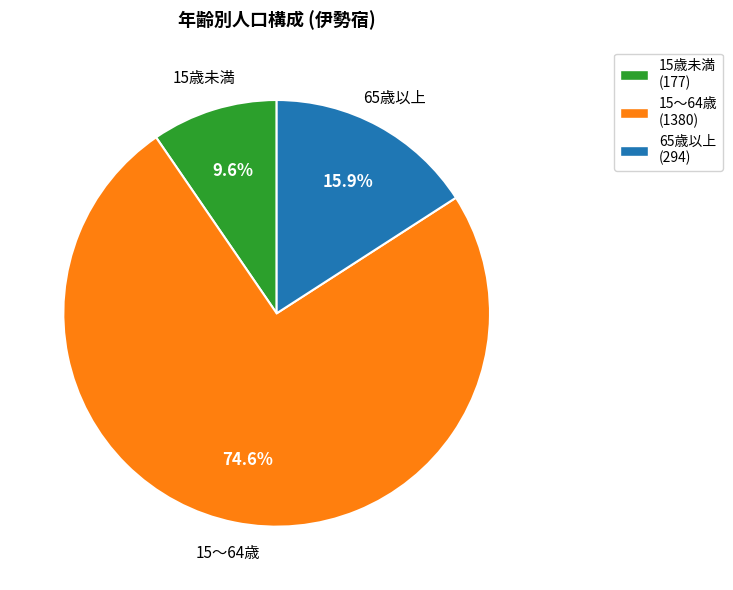

Does 15～64歳 account for over 50% of the chart?

Yes